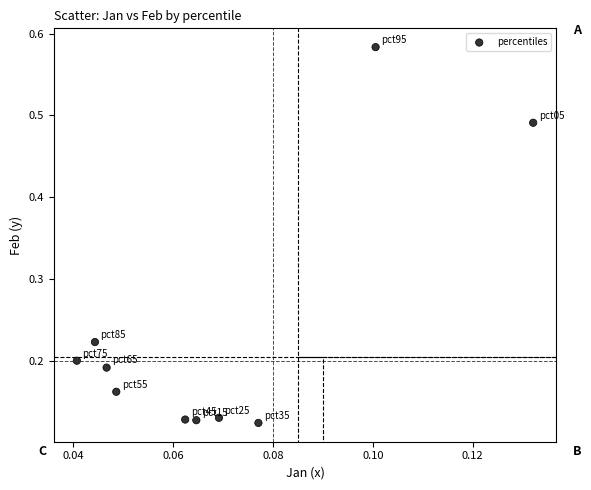

How many data points are displayed?

10